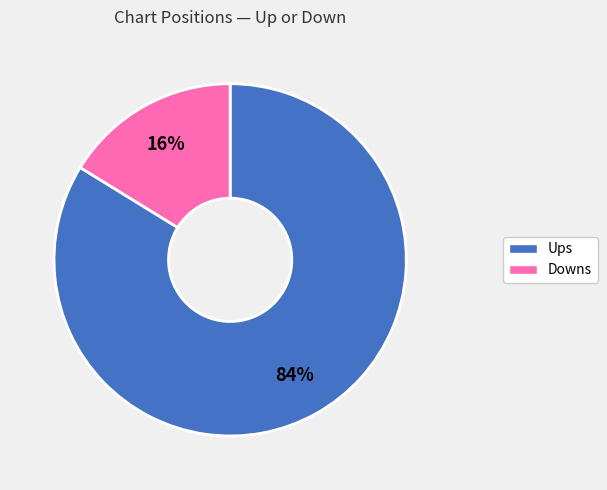

Rank the categories by value from lowest to highest.

Downs, Ups